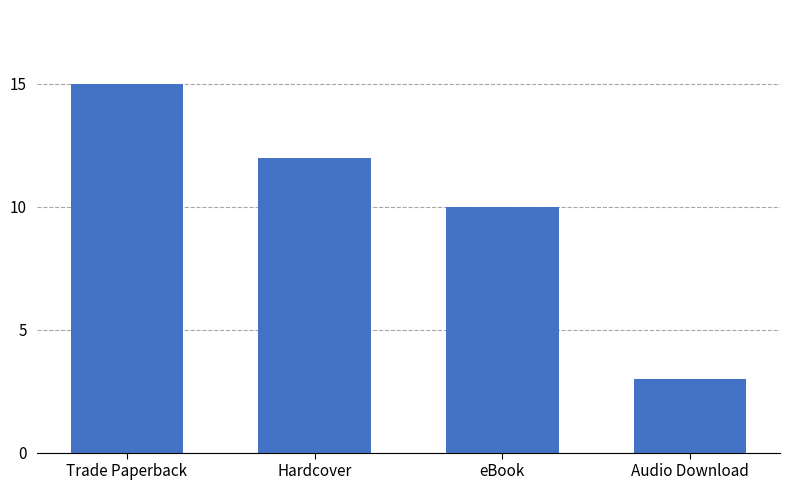

What is the label of the 2nd bar from the left?

Hardcover